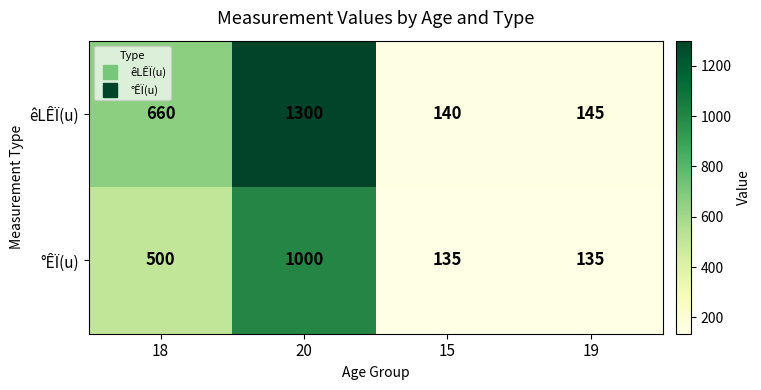

What is the total value across all series at 19?

280